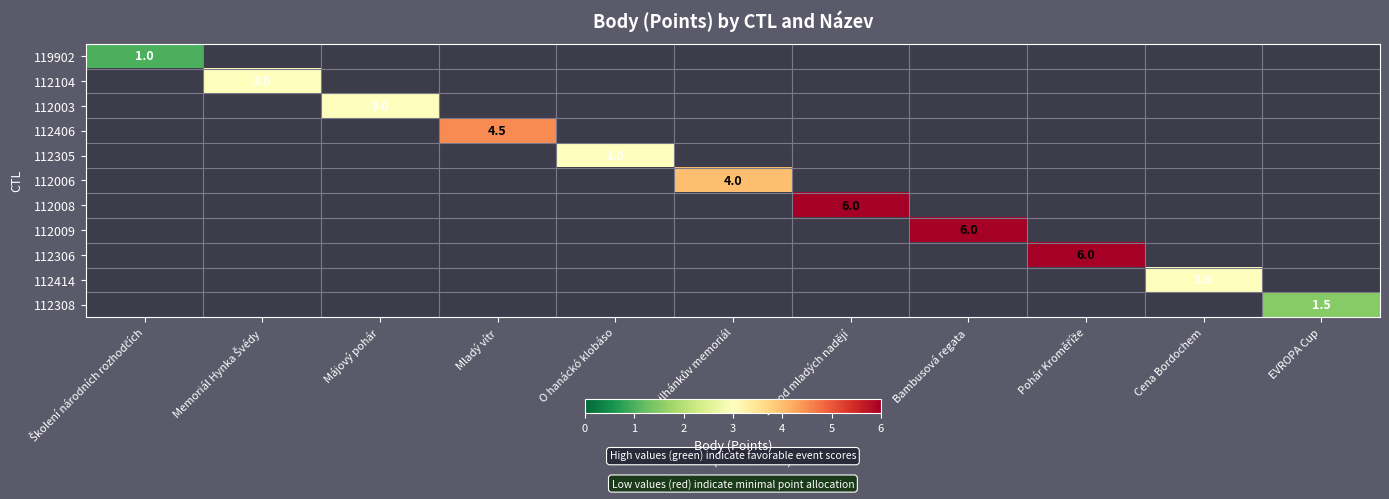

Is it true that 112008 equals 9.4 at Závod mladých nadějí?

False